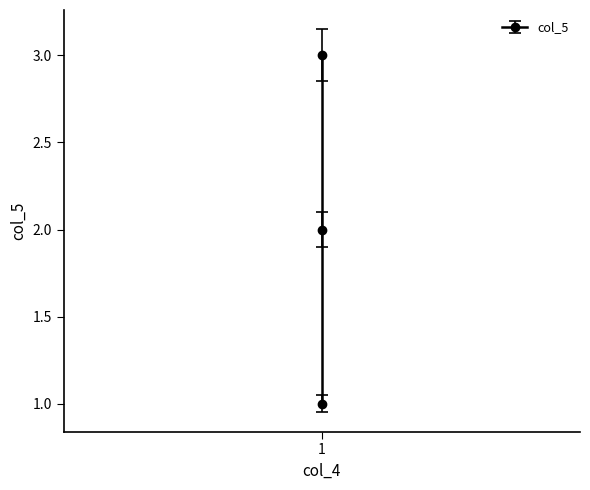

Where is the data nearest to the value 2?

1